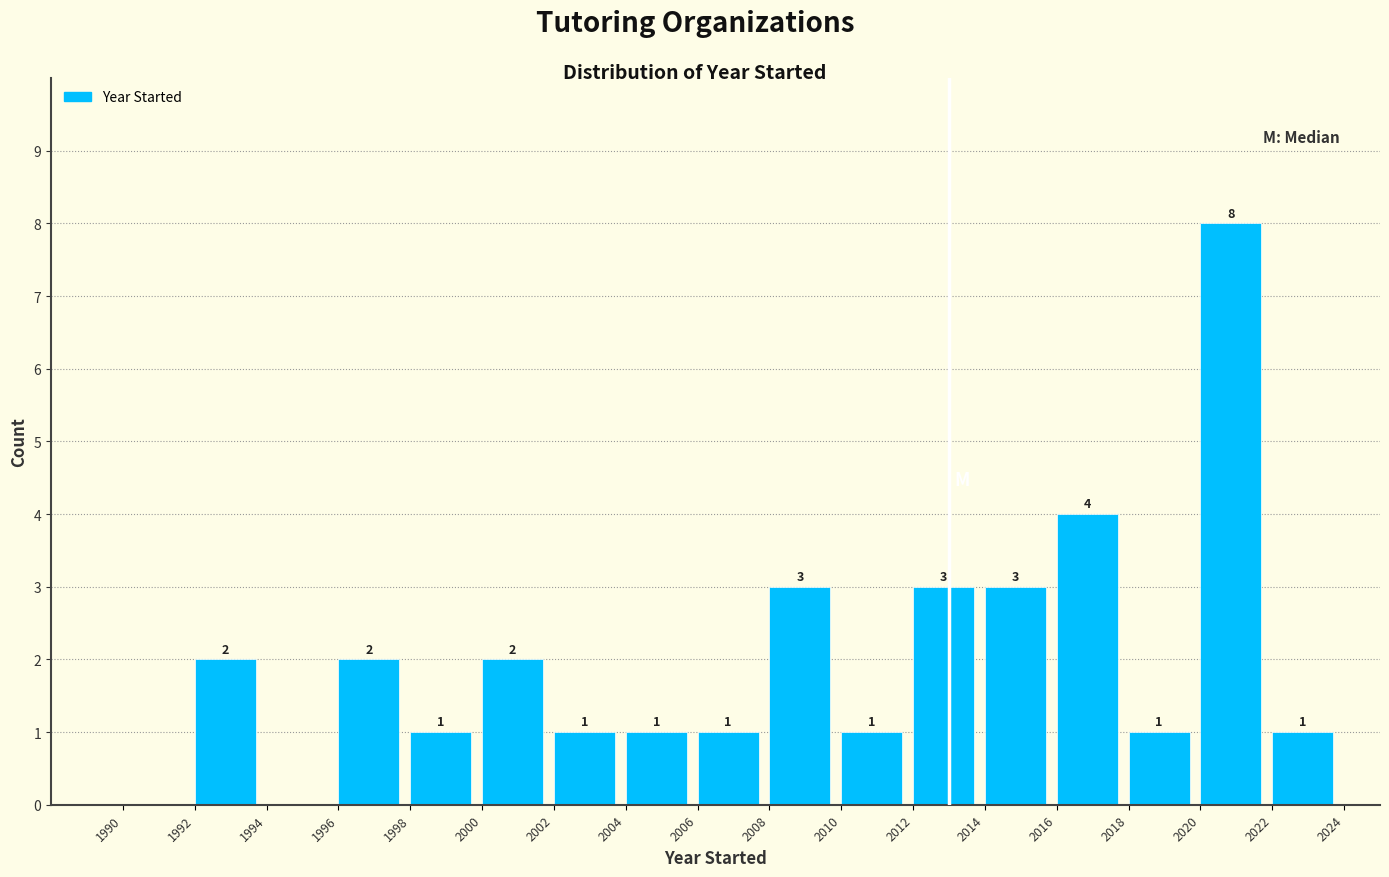

Over which range of the x-axis is the bar tallest?

2020 to 2022